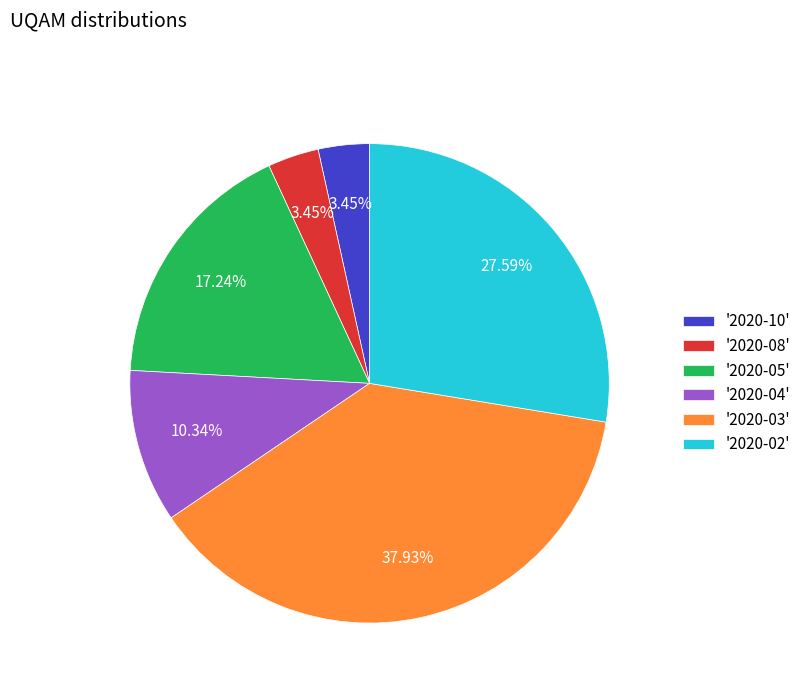

Is the sum of '2020-08' and '2020-10' greater than half?

No